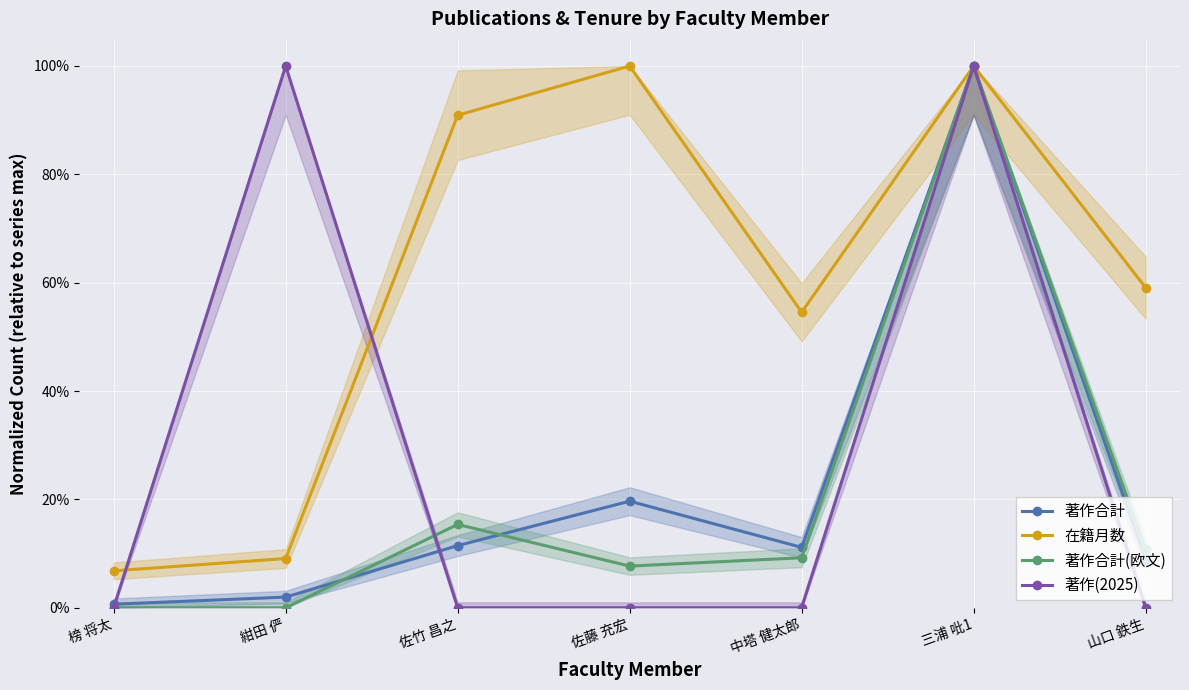

Reading left to right, list all the values displayed in this chart.

著作合計: 0.0	0.0	0.1	0.2	0.1	1.0	0.1
在籍月数: 0.1	0.1	0.9	1.0	0.5	1.0	0.6
著作合計(欧文): 0.0	0.0	0.2	0.1	0.1	1.0	0.1
著作(2025): 0.0	1.0	0.0	0.0	0.0	1.0	0.0